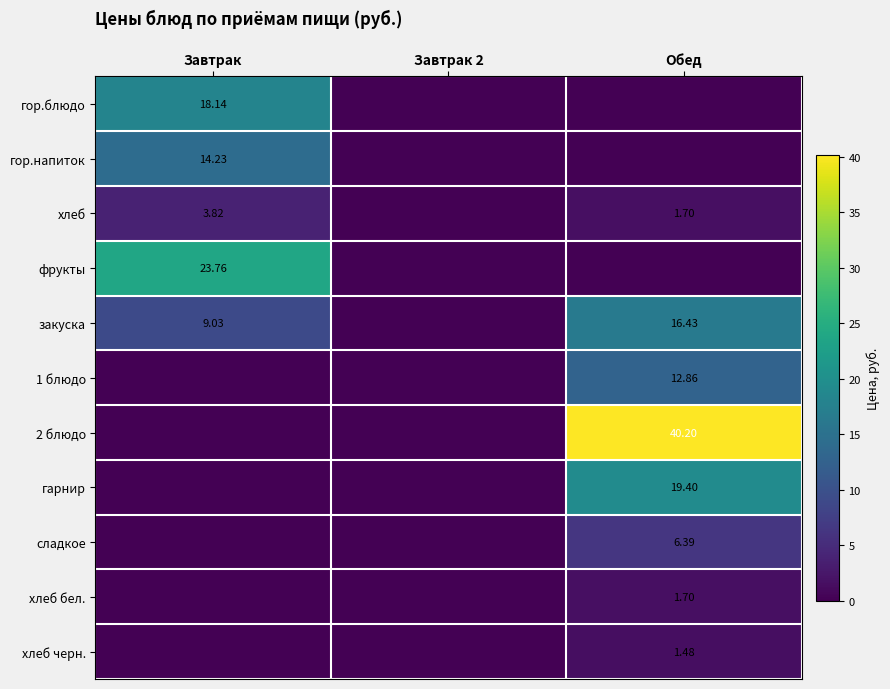

At which label is 1 блюдо closest to 6?

Завтрак